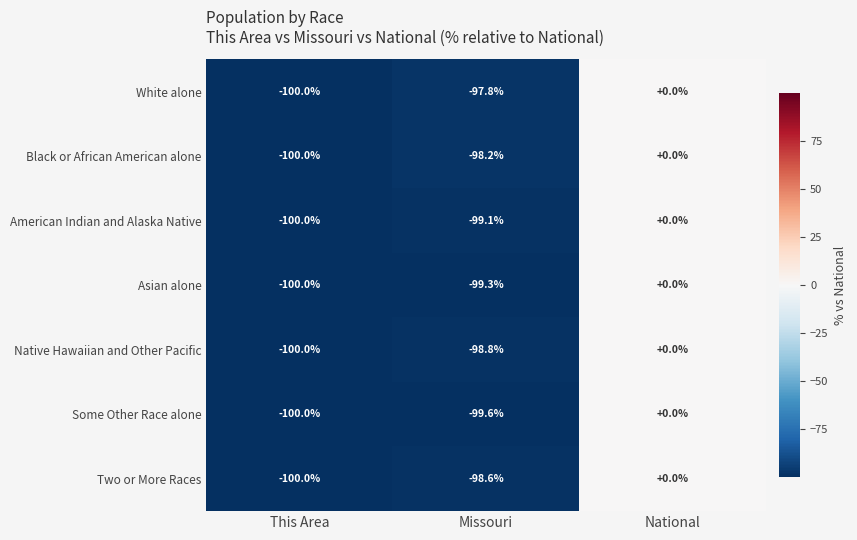

What is the sum of all Some Other Race alone values?

-199.6